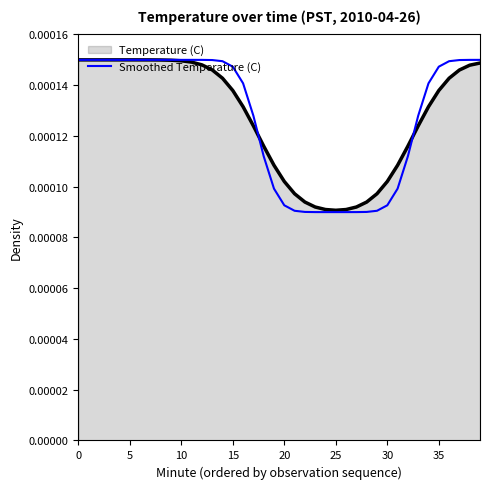

Which series has the largest range (max minus min)?

Smoothed Temperature (C)